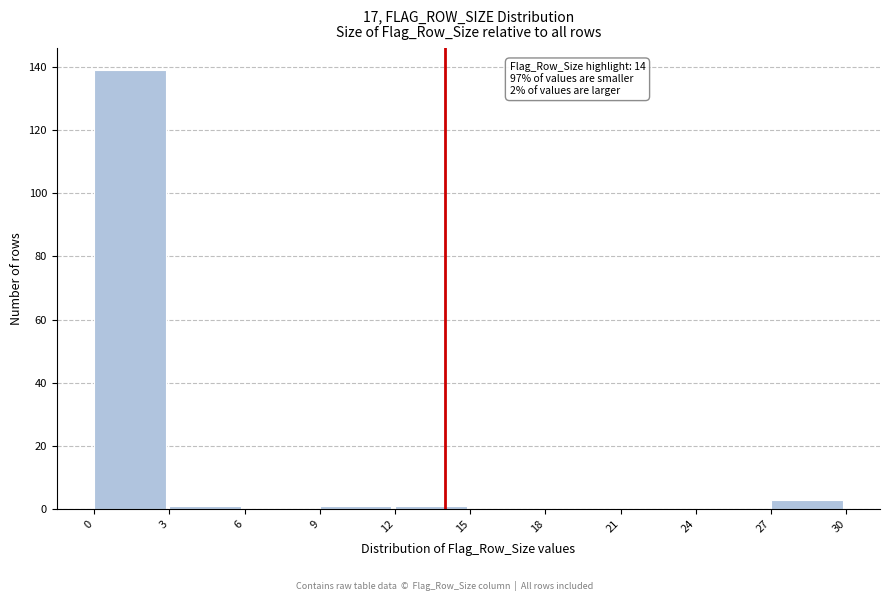

Over which range of the x-axis is the bar tallest?

0 to 3